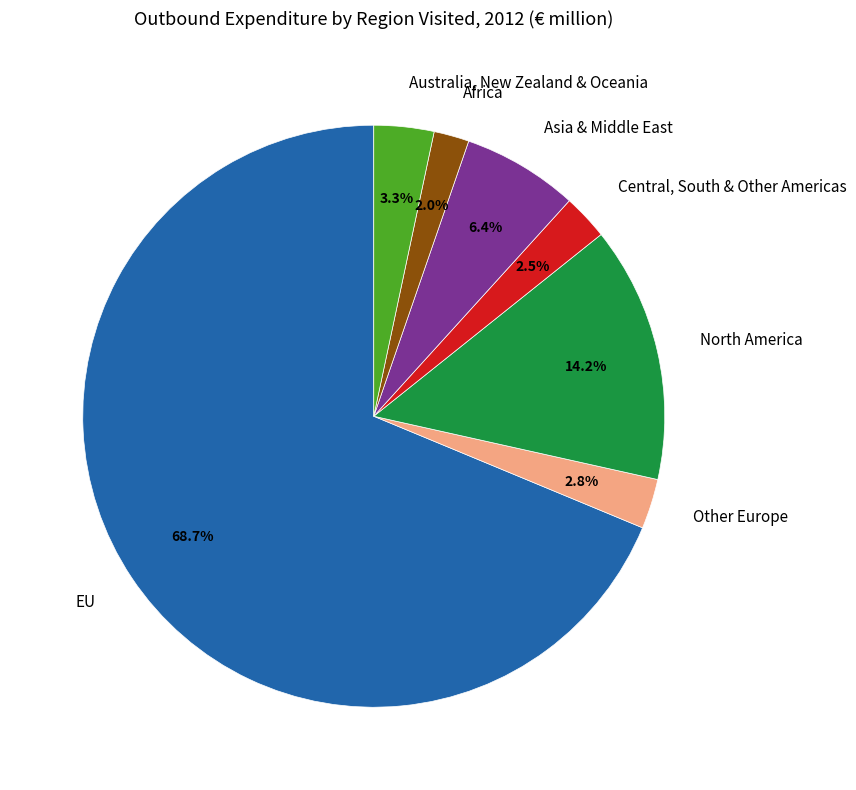

Which slice is the smallest?

Africa